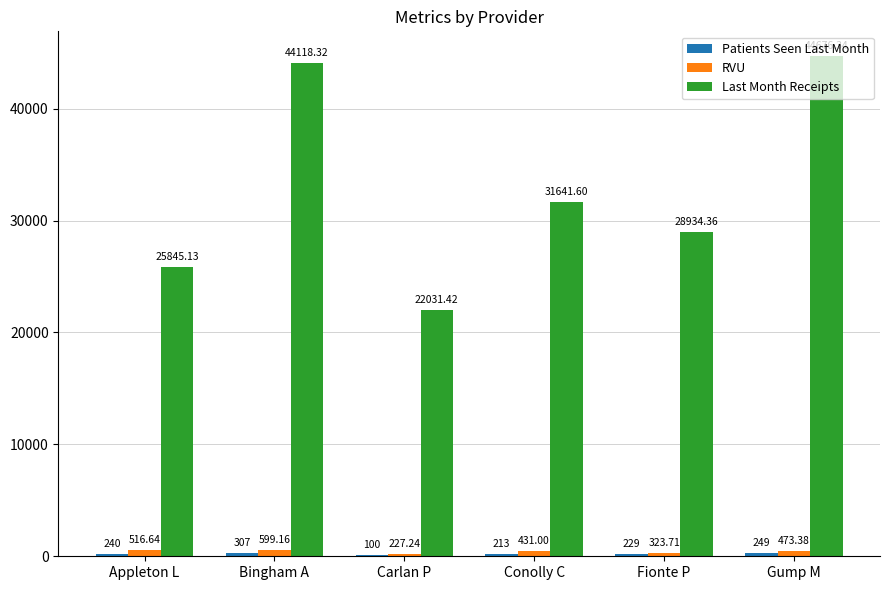

What is the sum of all RVU values?

2571.1